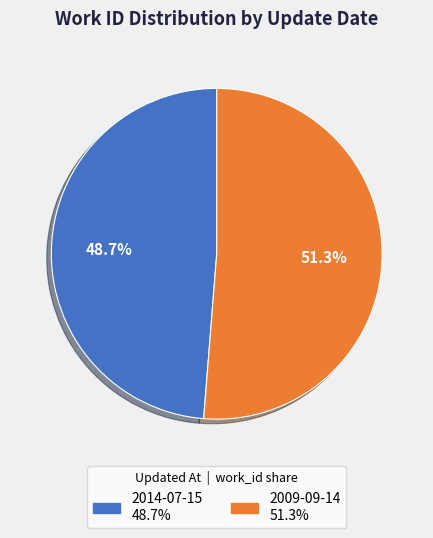

Which slice represents more than half of the pie?

2009-09-14